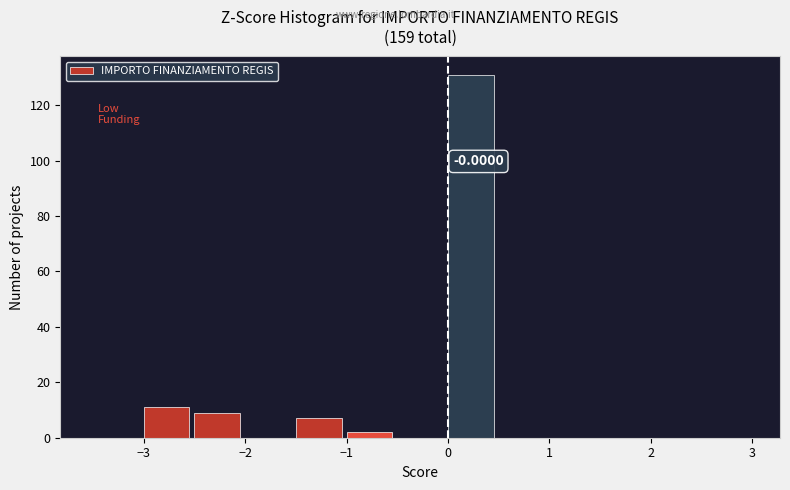

Which range on the x-axis has the tallest bar?

0.0 to 0.5